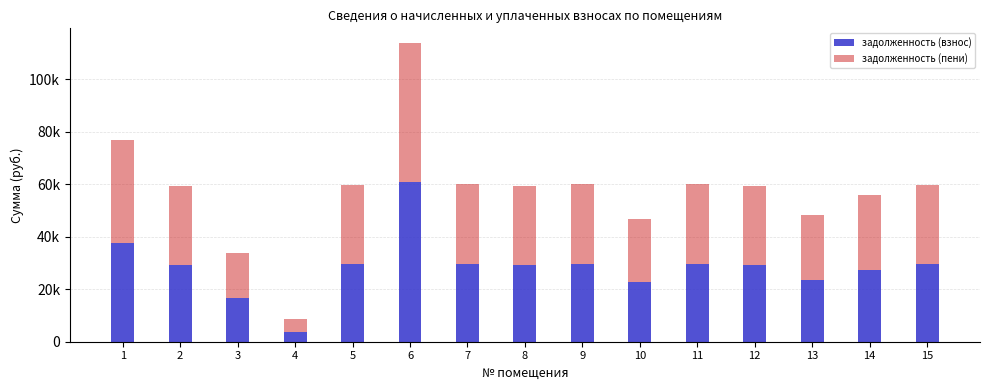

Does the chart contain any negative values?

No